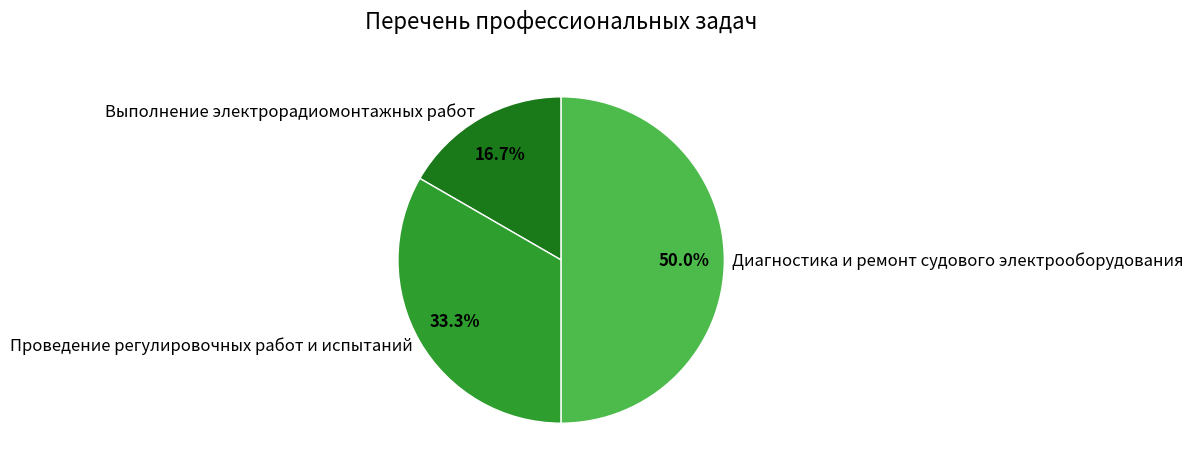

Count the number of slices in the pie.

3